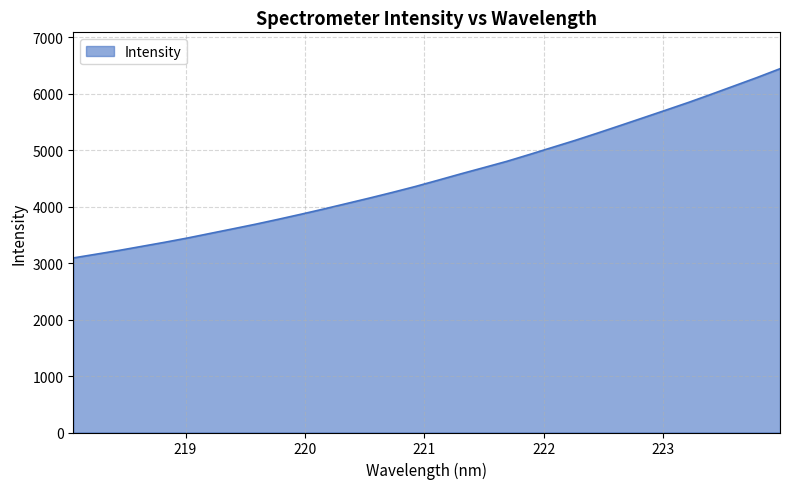

What is the sum of all values?

145239.7